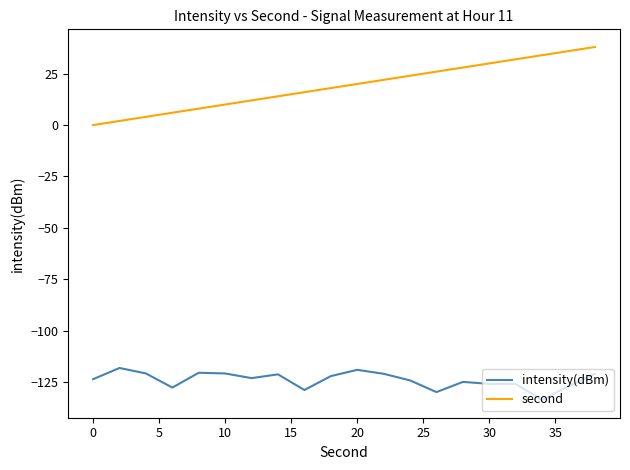

How many values in the second series are below 20?

10